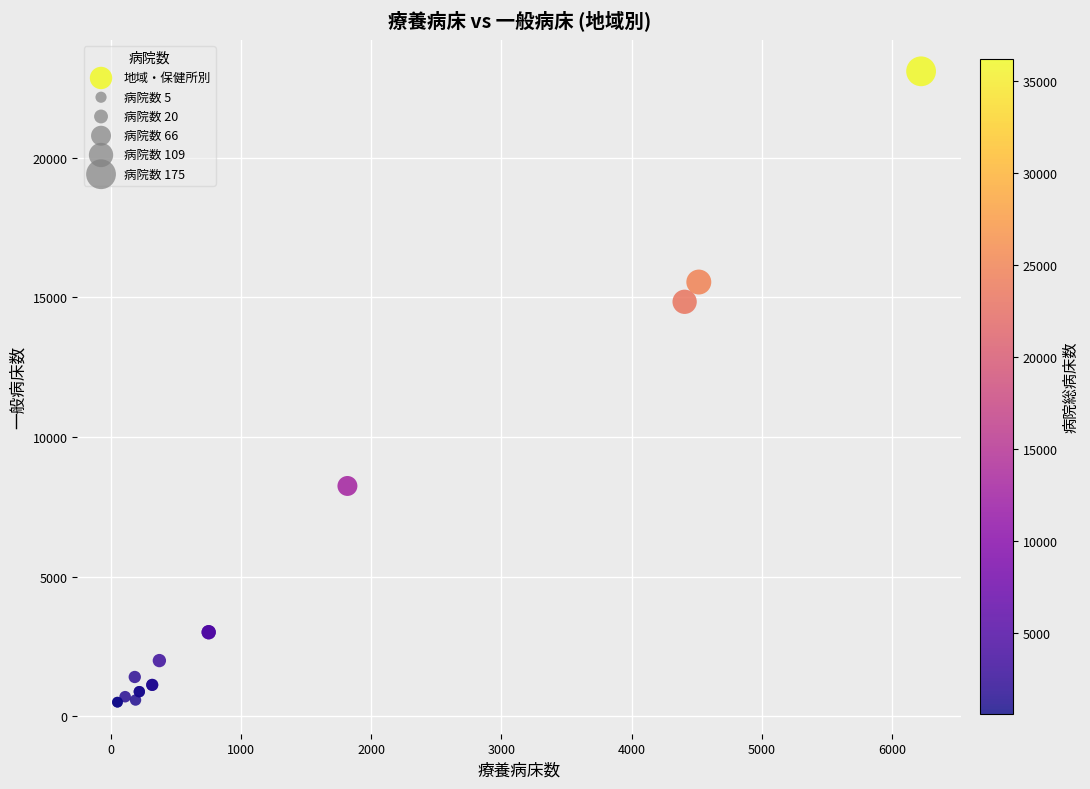

What Y value in the scatter plot is closest to 11804?

14846